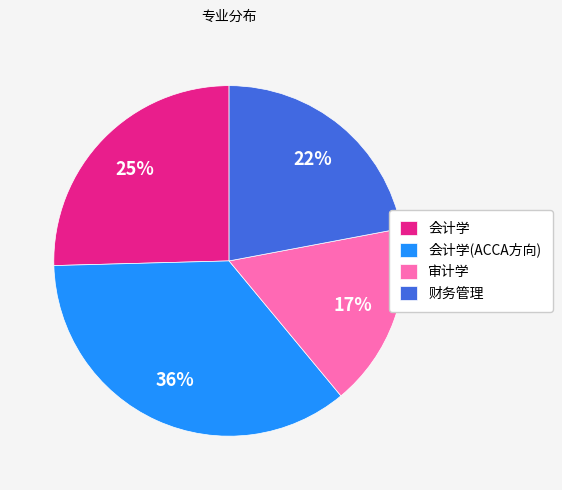

To the nearest percent, what is the combined percentage of 审计学 and 会计学?

42%